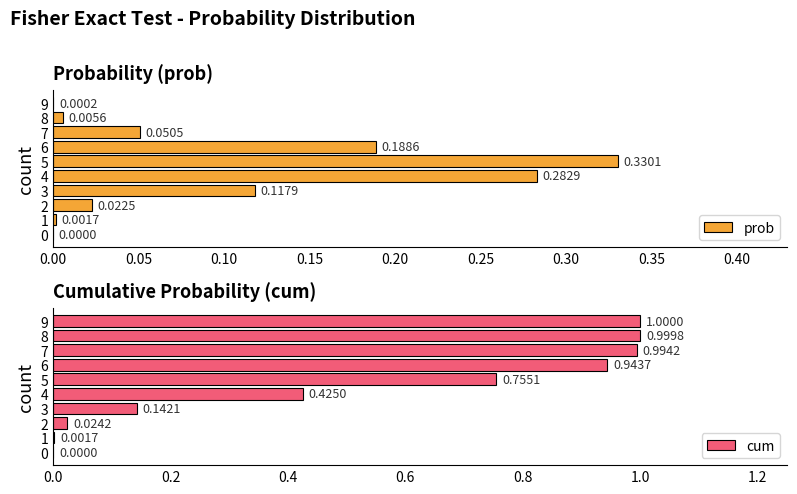

At how many categories does at least one series exceed 0?

10